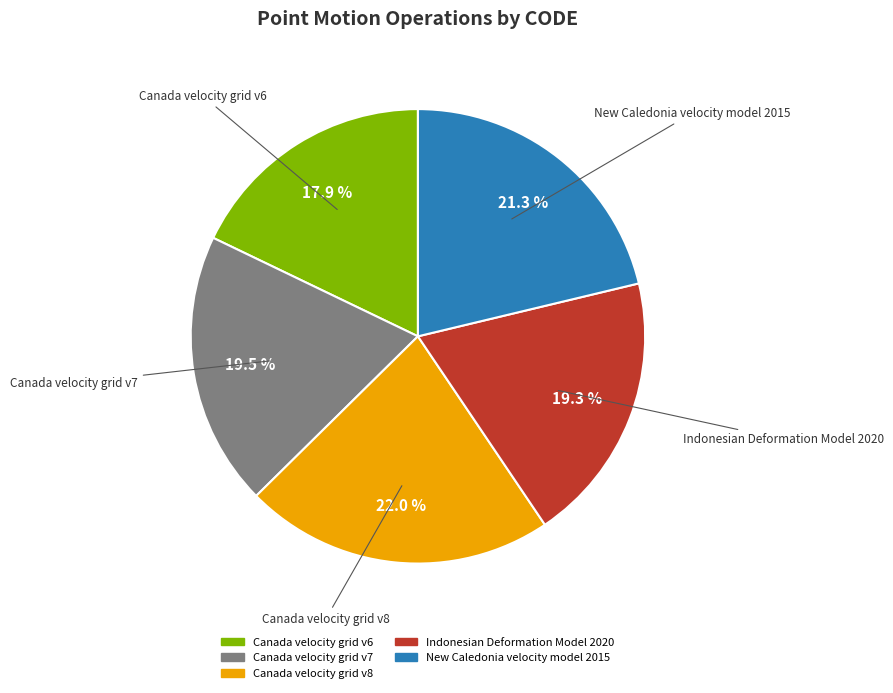

What is the largest slice in the pie chart?

Canada velocity grid v8